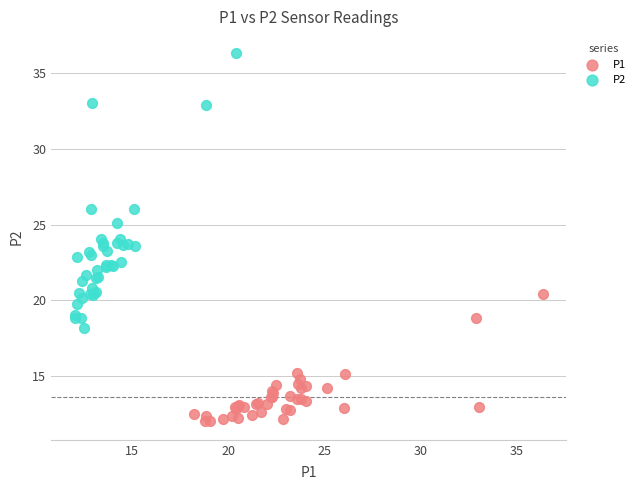

Which series reaches the maximum Y coordinate?

P2